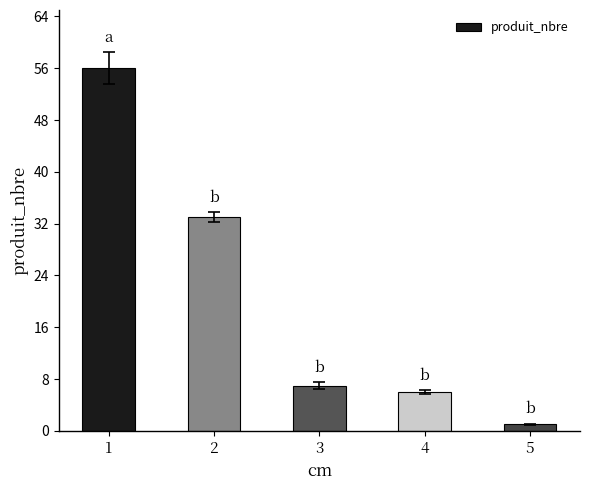

List the labels in order of value, largest first.

1, 2, 3, 4, 5